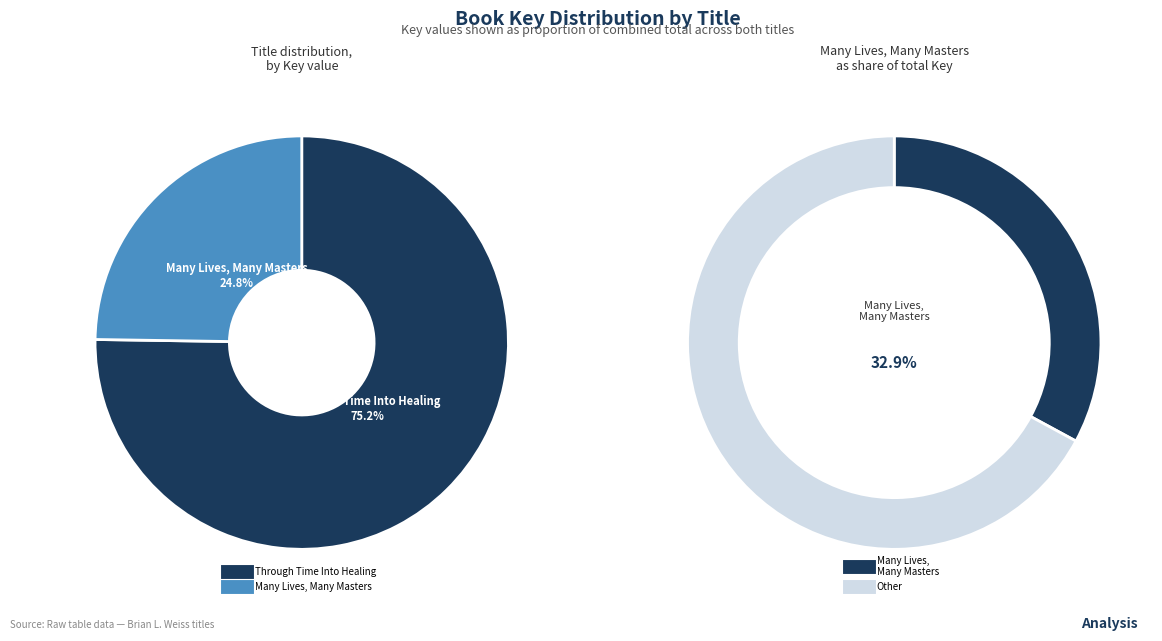

What is the total percentage of Through Time Into Healing and Many Lives, Many Masters?

100.0%